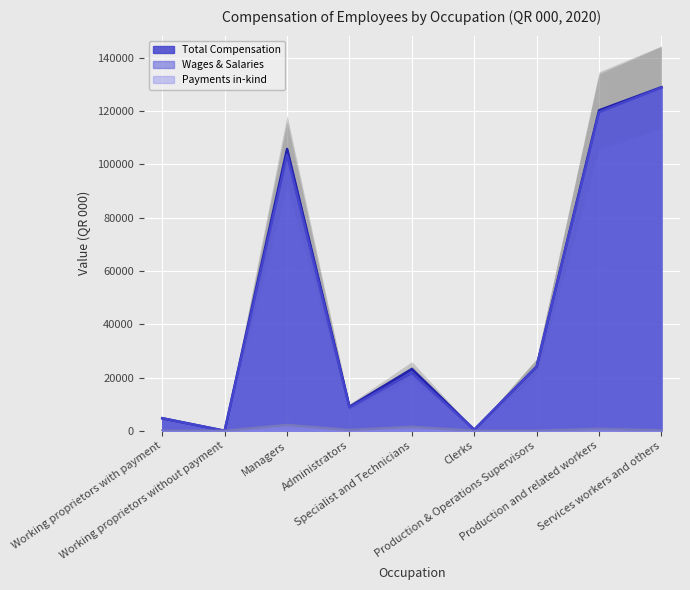

Which series has the widest spread of values?

Total Compensation